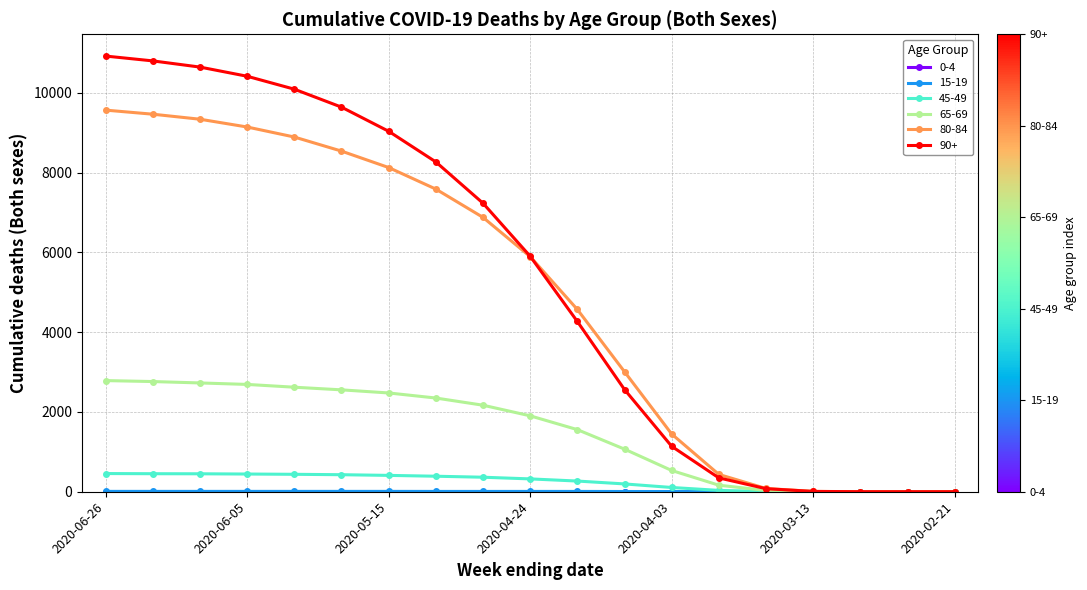

What is the sum of all 90+ values?

101348